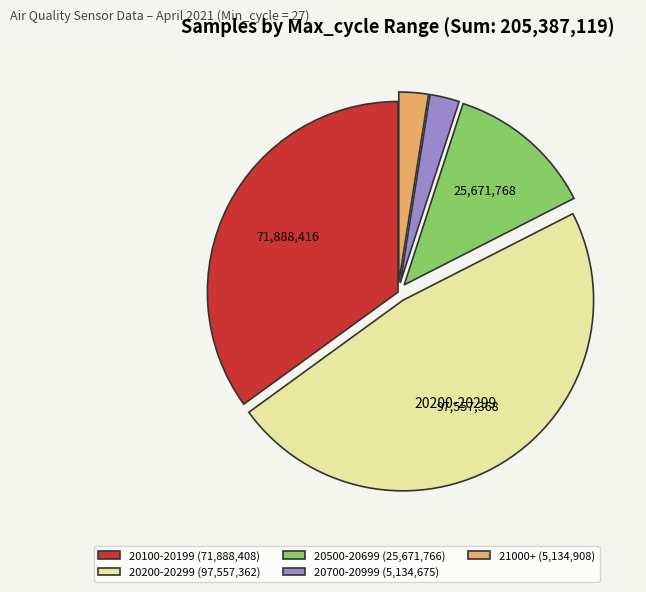

Is it true that 20700-20999 (5,134,675) is 2% of the pie?

True